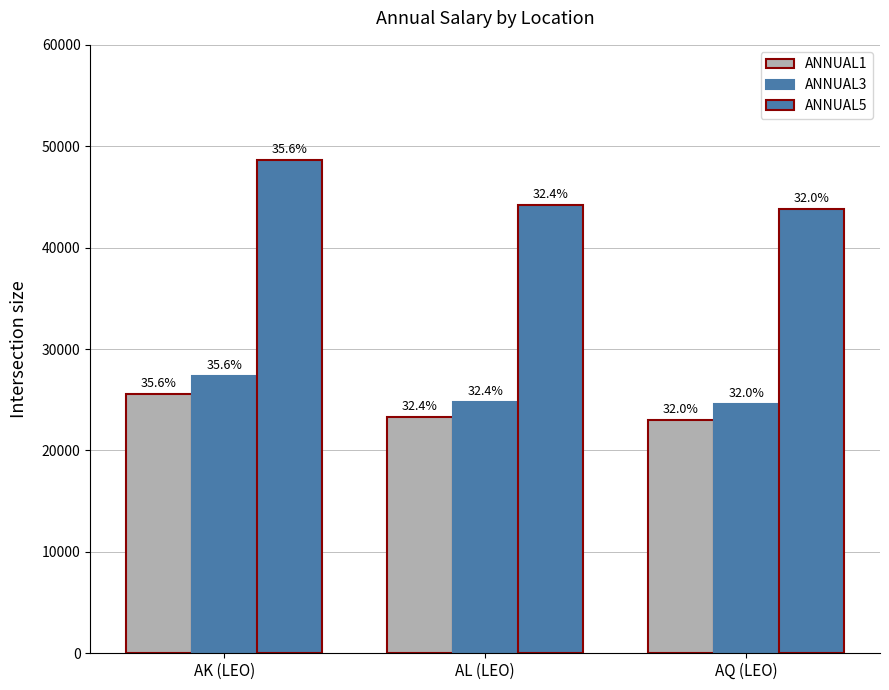

What is the label of the 3rd bar from the left?

AQ (LEO)